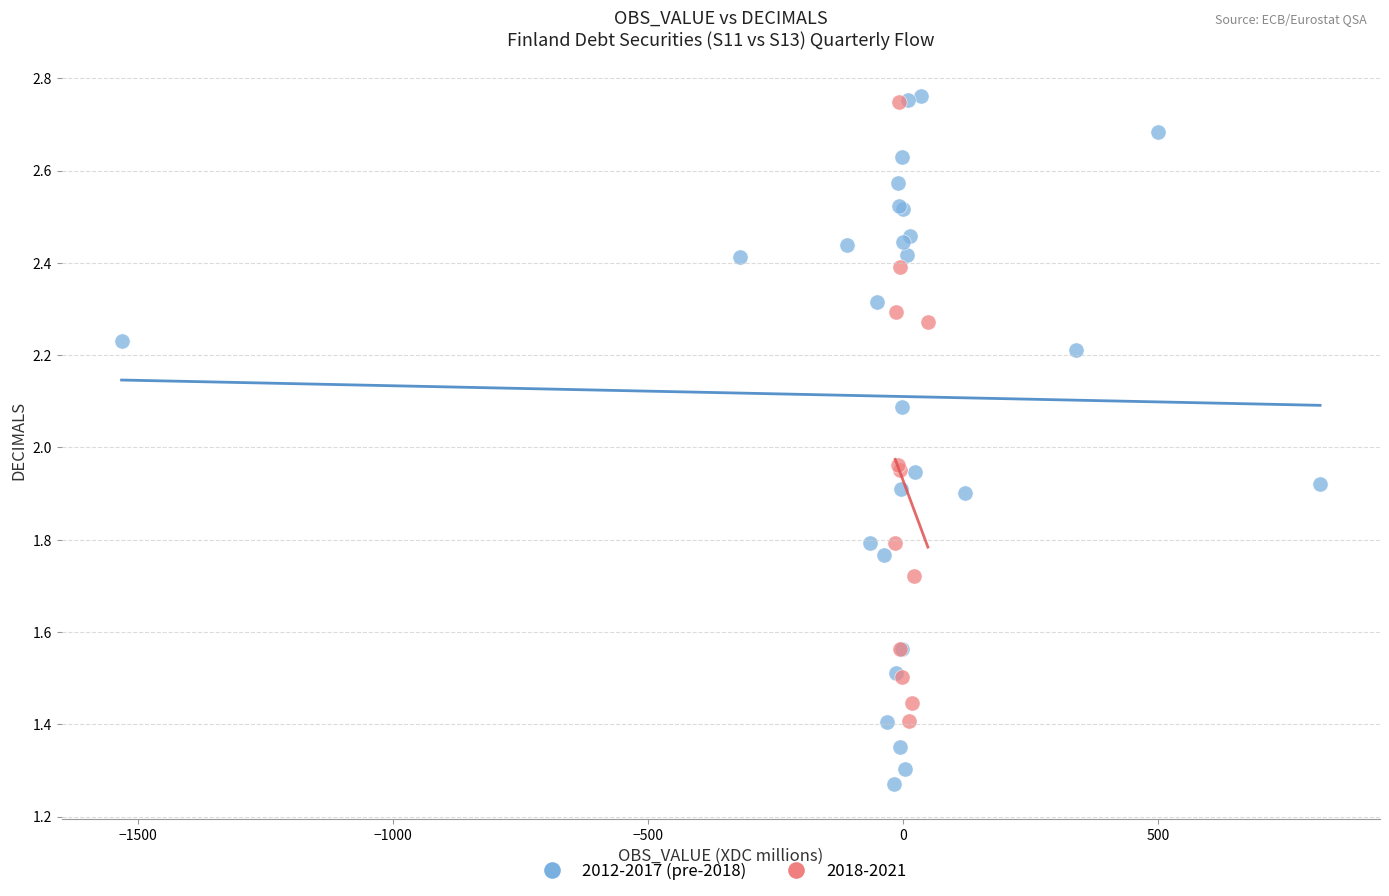

Which series has the largest Y range (max minus min)?

2012-2017 (pre-2018)